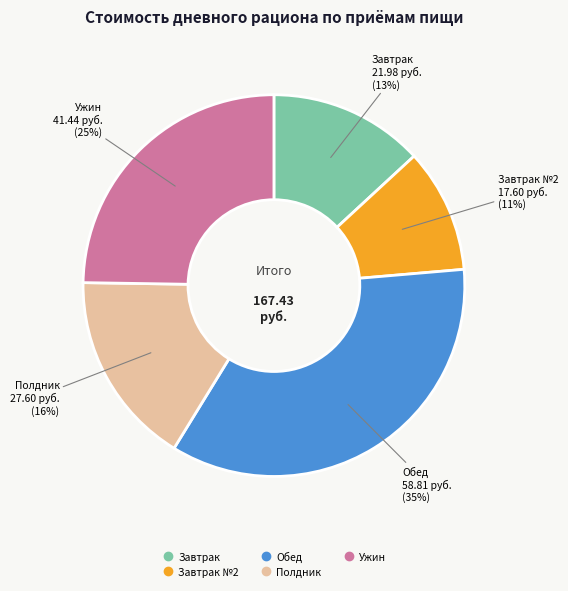

Does any single category account for the majority?

No